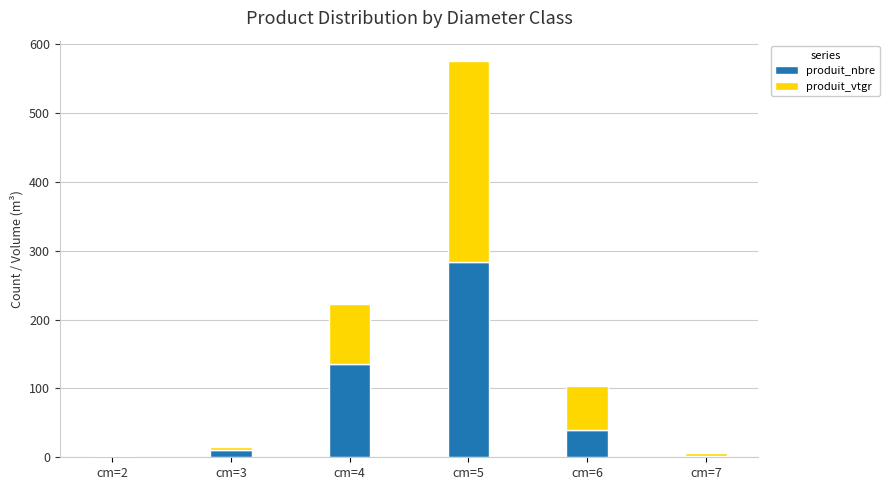

At which category is the sum across all series the highest?

cm=5